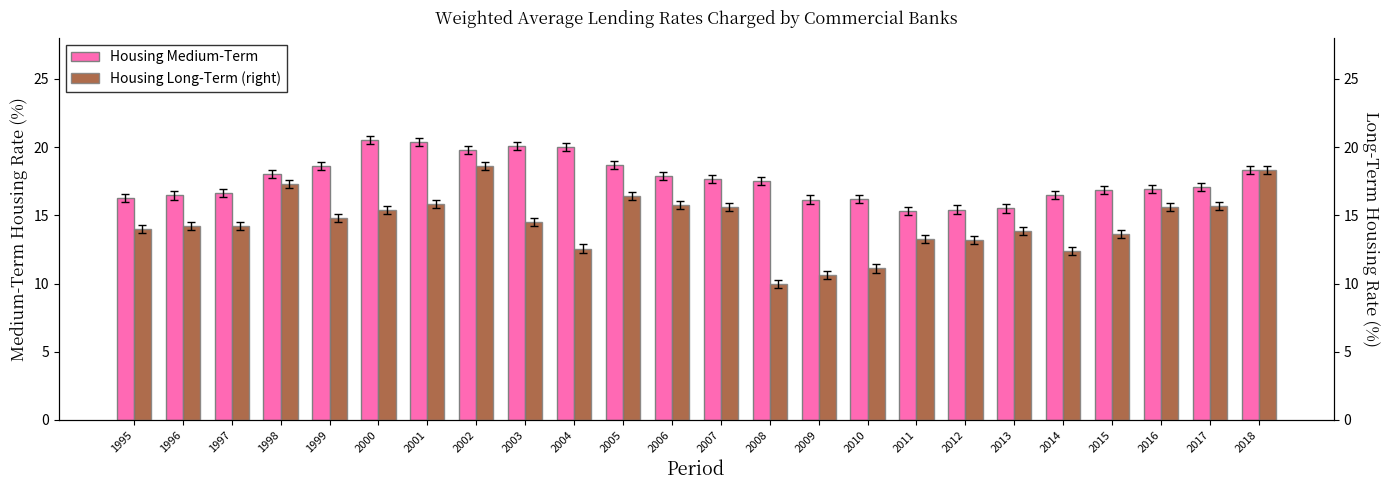

Rank the series by their average value, from lowest to highest.

Housing Long-Term (right), Housing Medium-Term